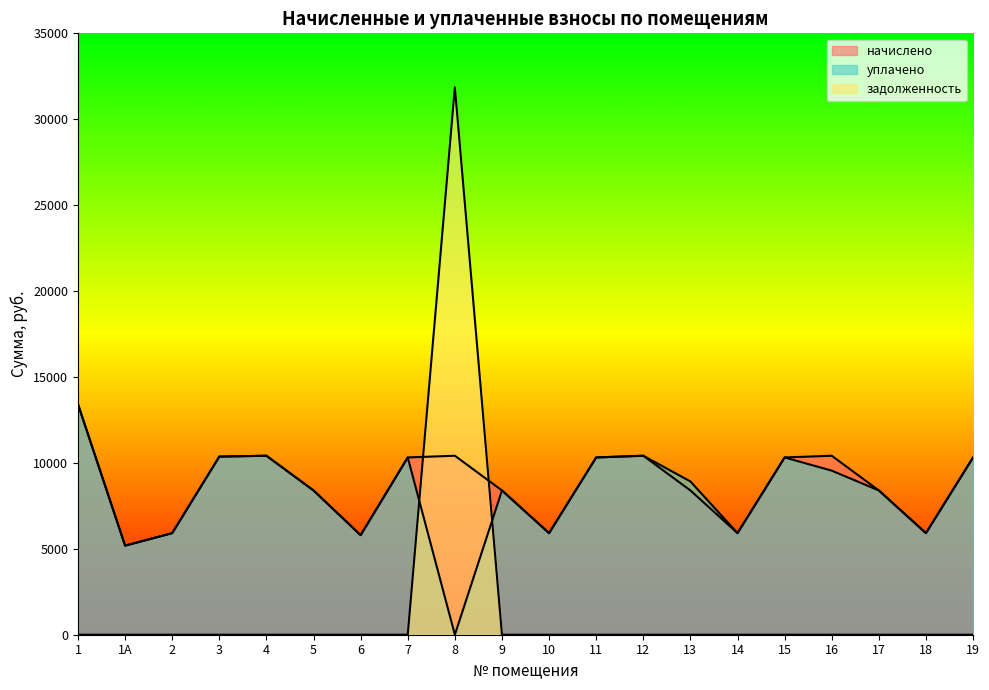

Reading left to right, what are all the values shown in this chart?

начислено: 13413.6	5183.3	5911.9	10366.6	10416.2	8395.9	5796.0	10316.9	10416.2	8395.9	5911.9	10316.9	10416.2	8396.0	5911.9	10316.9	10416.2	8395.9	5911.9	10317.0
уплачено: 13413.6	5183.3	5911.9	10366.6	10416.2	8395.9	5796.0	10316.9	0.0	8395.9	5911.9	10316.9	10416.2	8921.0	5911.9	10316.9	9548.2	8395.9	5911.9	10317.0
задолженность: 0.0	0.0	0.0	0.0	0.0	0.0	0.0	0.0	31861.1	0.0	0.0	0.0	0.0	0.0	0.0	0.0	0.0	0.0	0.0	0.0